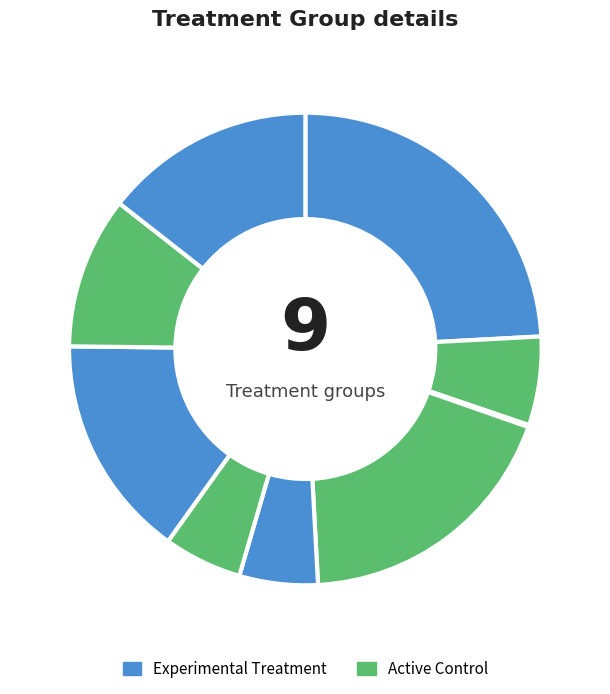

Does any single category account for the majority?

No